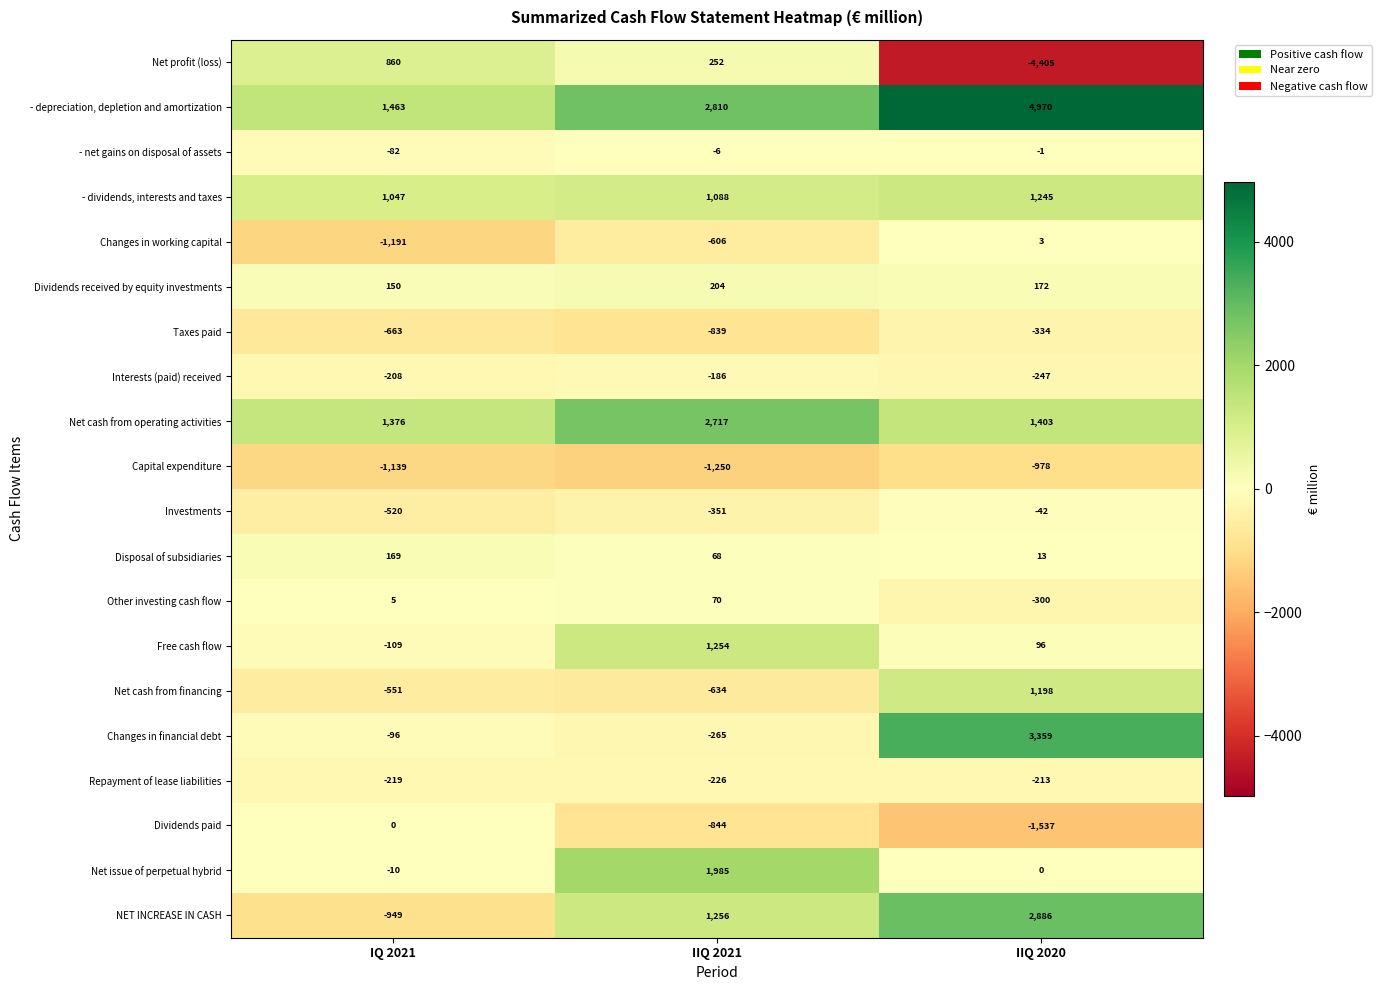

At which category is the sum across all series the highest?

IIQ 2020